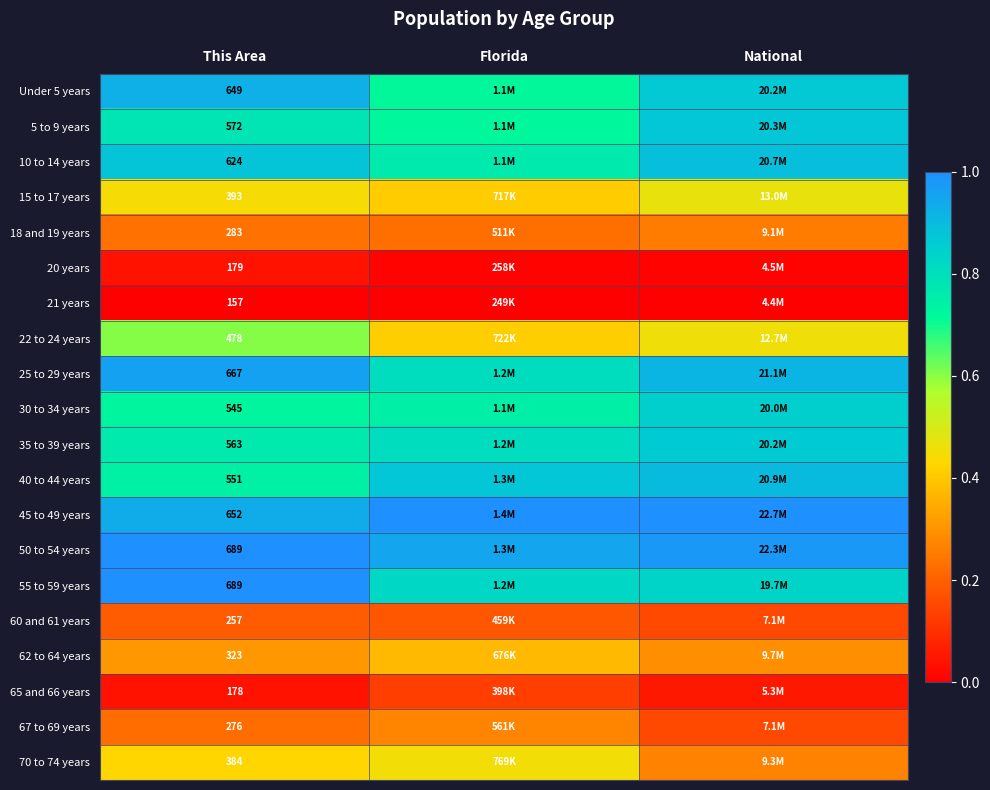

Rank the series by their maximum value, from lowest to highest.

21 years, 20 years, 65 and 66 years, 60 and 61 years, 18 and 19 years, 67 to 69 years, 62 to 64 years, 70 to 74 years, 15 to 17 years, 22 to 24 years, 30 to 34 years, 35 to 39 years, 5 to 9 years, 10 to 14 years, 40 to 44 years, Under 5 years, 25 to 29 years, 45 to 49 years, 50 to 54 years, 55 to 59 years